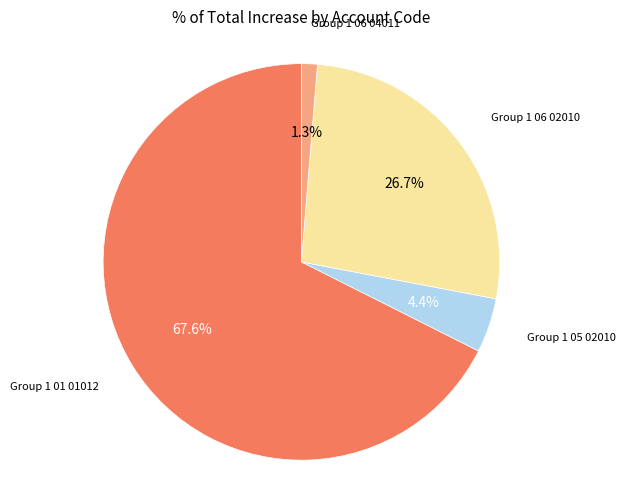

Is there any slice that represents more than half of the pie?

Yes